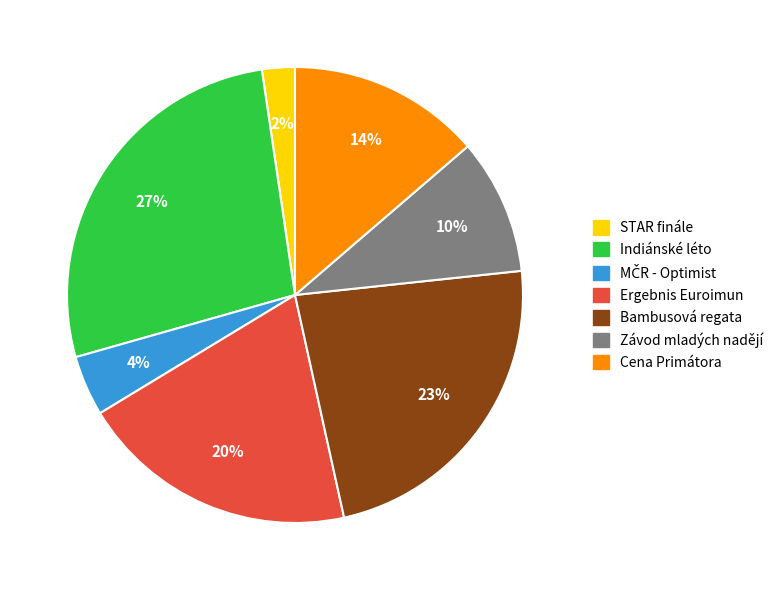

How many slices are in this pie chart?

7